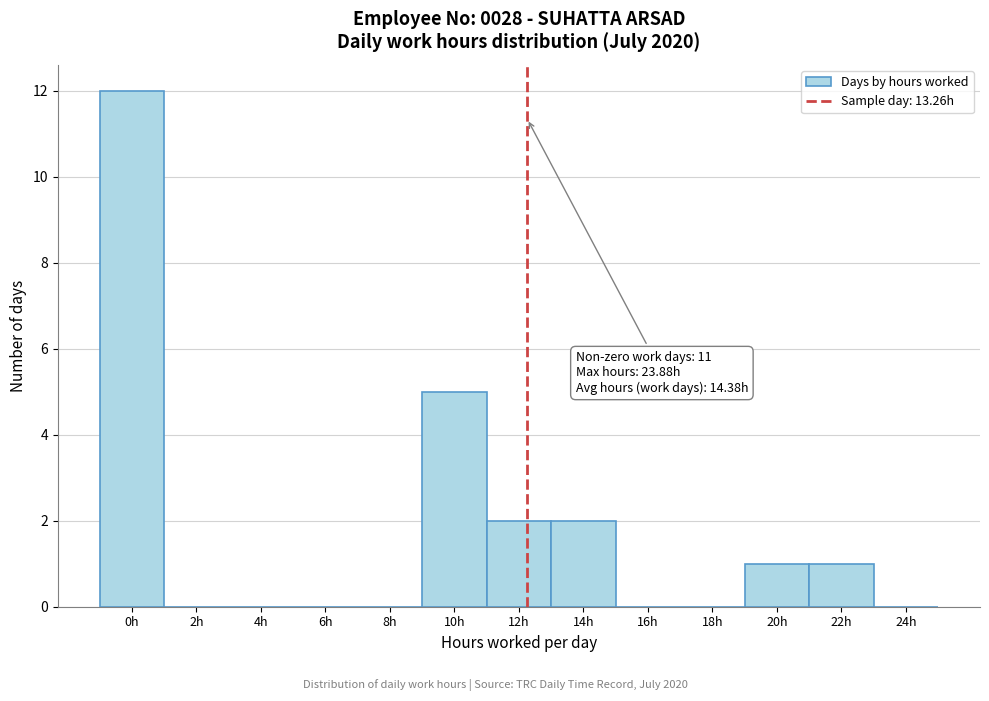

Reading right to left, extract all data points from this chart.

24h=0	22h=1	20h=1	18h=0	16h=0	14h=2	12h=2	10h=5	8h=0	6h=0	4h=0	2h=0	0h=12